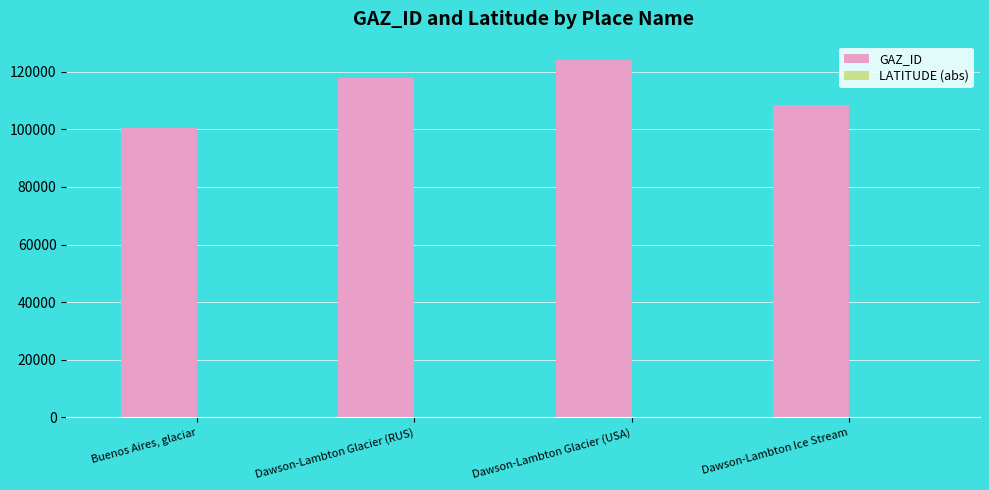

What is the maximum value shown in the chart?

124166.0